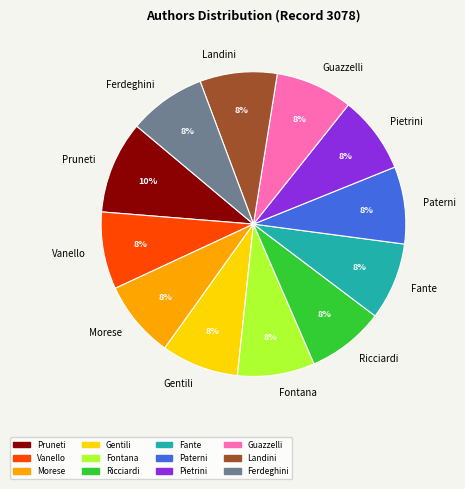

Combined, do Fontana and Ricciardi account for over 50%?

No